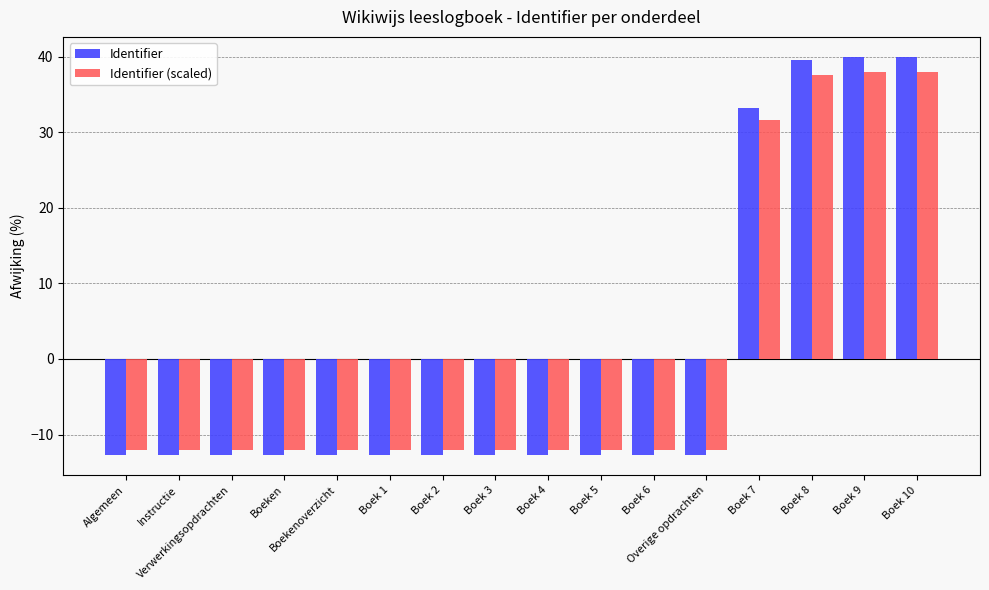

Which series has the widest spread of values?

Identifier